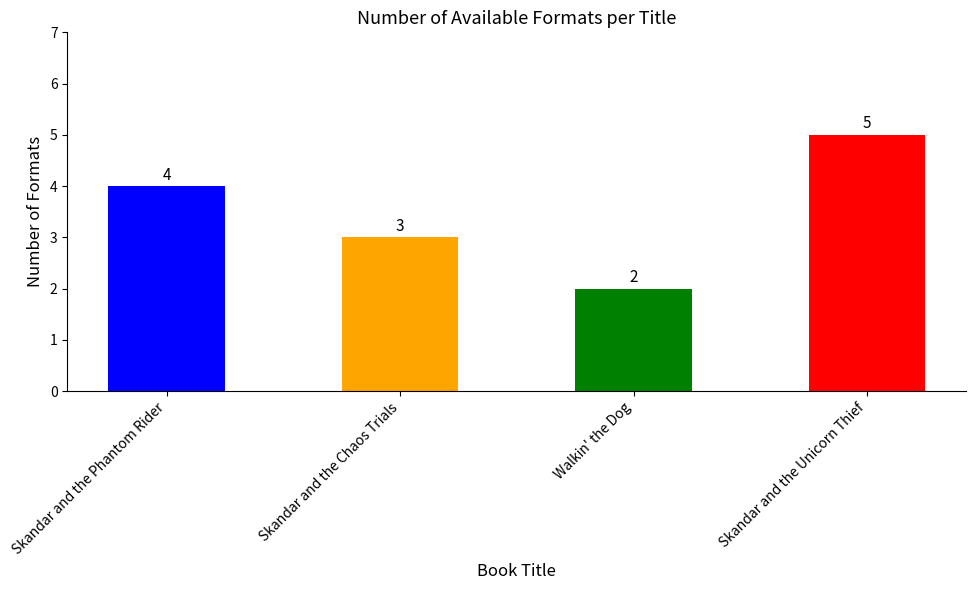

What is the difference between the maximum and minimum values?

3